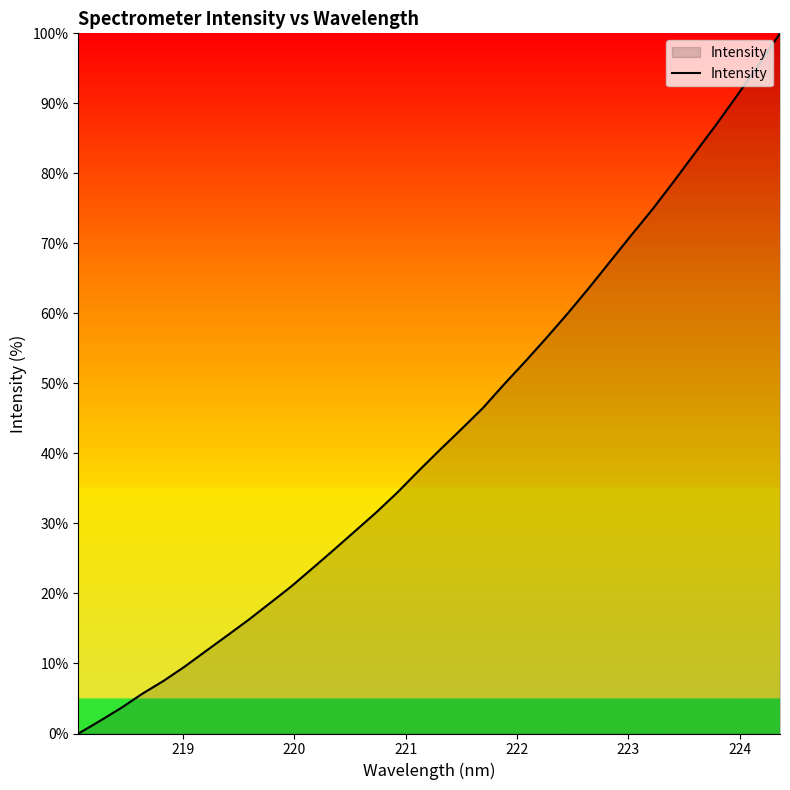

What is the maximum value shown in the chart?

100.0